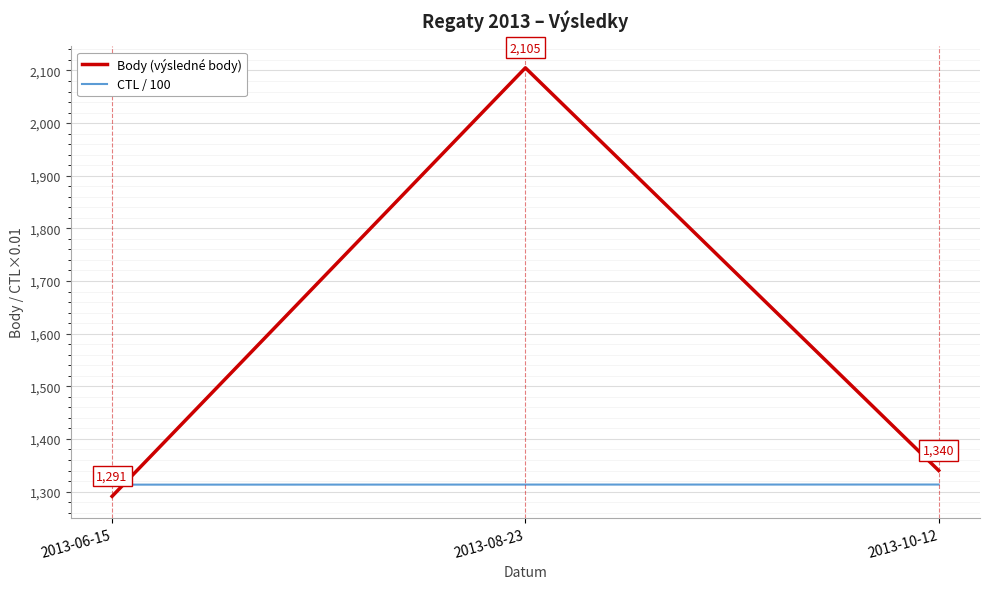

What position from the left is 2013-06-15?

1